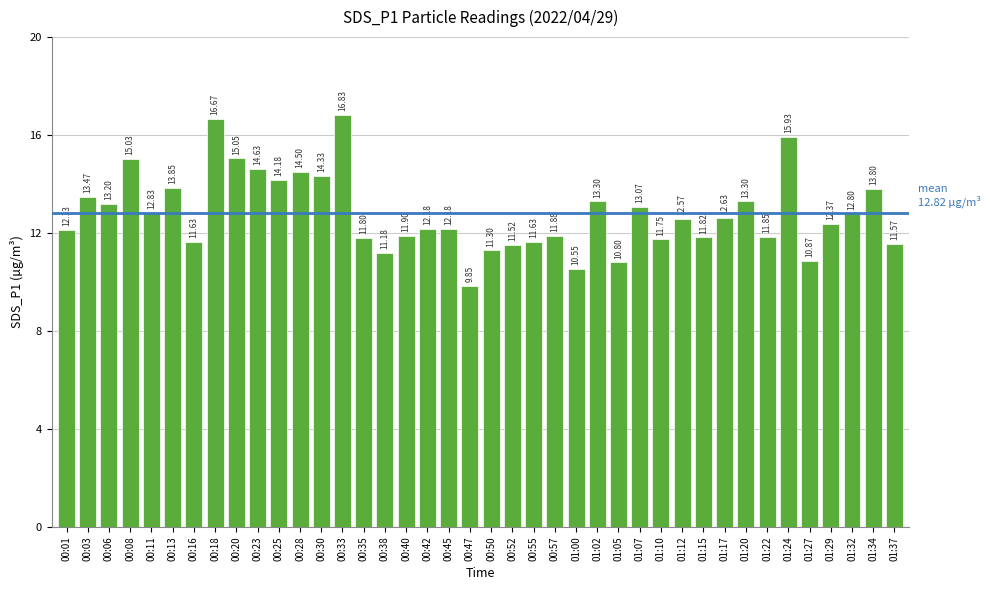

The value at 00:16 is 11.6. True or false?

True